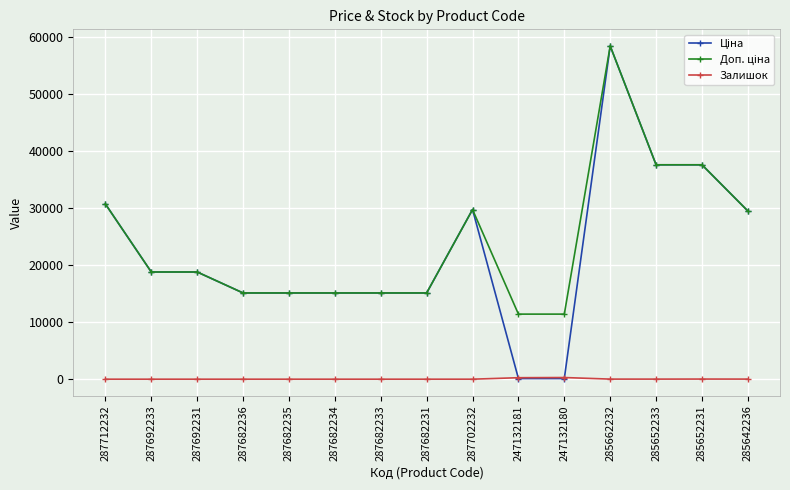

Is this an area chart (filled region under the line)?

No